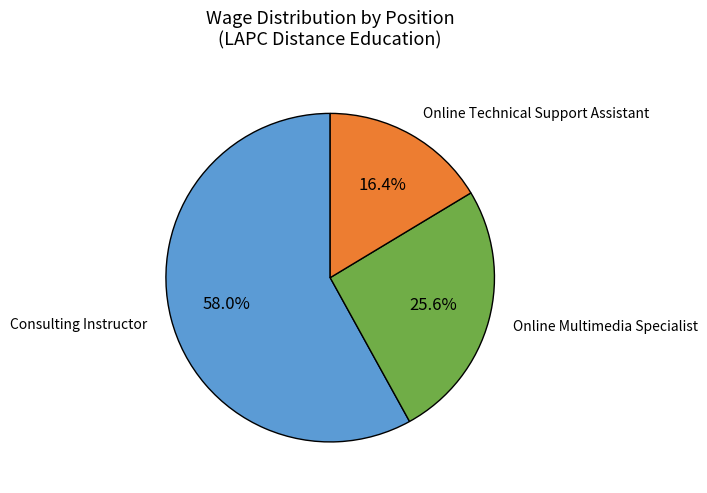

Count the number of slices in the pie.

3